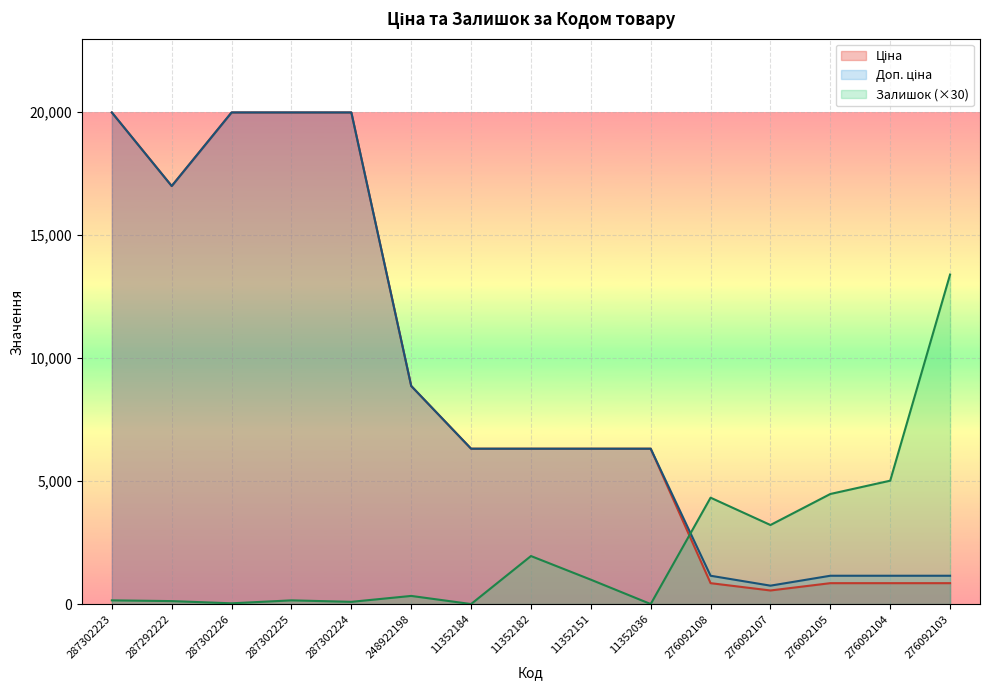

How many data points in Доп. ціна are above 6308?

10